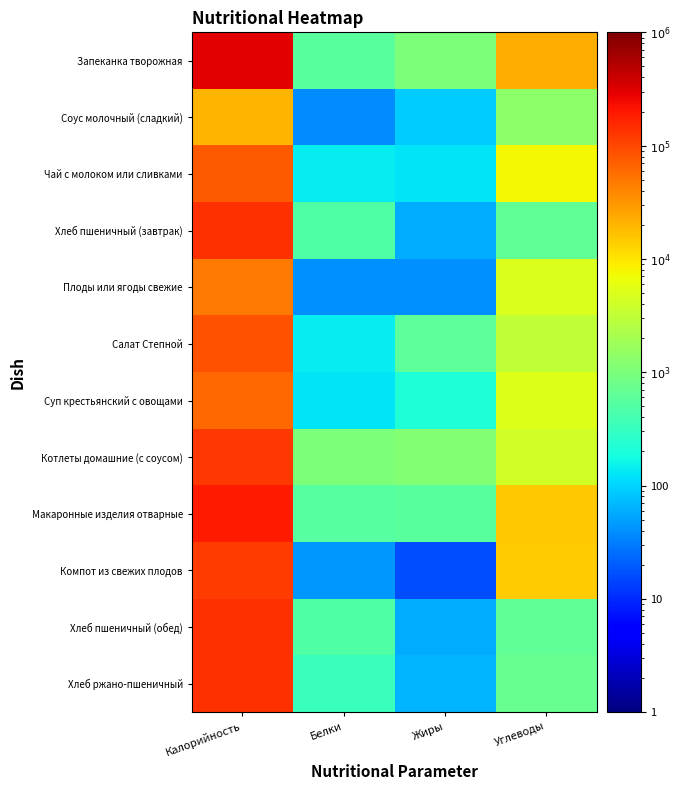

Reading right to left, what are all the values shown in this chart?

Запеканка творожная: Углеводы=22850	Жиры=1036	Белки=580	Калорийность=300000
Соус молочный (сладкий): Углеводы=1325	Жиры=90	Белки=39	Калорийность=20300
Чай с молоком или сливками: Углеводы=7400	Жиры=126	Белки=142	Калорийность=75340
Хлеб пшеничный (завтрак): Углеводы=630	Жиры=60	Белки=474	Калорийность=140280
Плоды или ягоды свежие: Углеводы=4900	Жиры=40	Белки=40	Калорийность=47000
Салат Степной: Углеводы=3140	Жиры=603	Белки=142	Калорийность=85000
Суп крестьянский с овощами: Углеводы=5275	Жиры=210	Белки=123	Калорийность=61000
Котлеты домашние (с соусом): Углеводы=4100	Жиры=1170	Белки=1050	Калорийность=124000
Макаронные изделия отварные: Углеводы=15225	Жиры=579	Белки=546	Калорийность=195720
Компот из свежих плодов: Углеводы=14100	Жиры=16	Белки=44	Калорийность=116600
Хлеб пшеничный (обед): Углеводы=630	Жиры=60	Белки=474	Калорийность=140280
Хлеб ржано-пшеничный: Углеводы=720	Жиры=66	Белки=336	Калорийность=137940